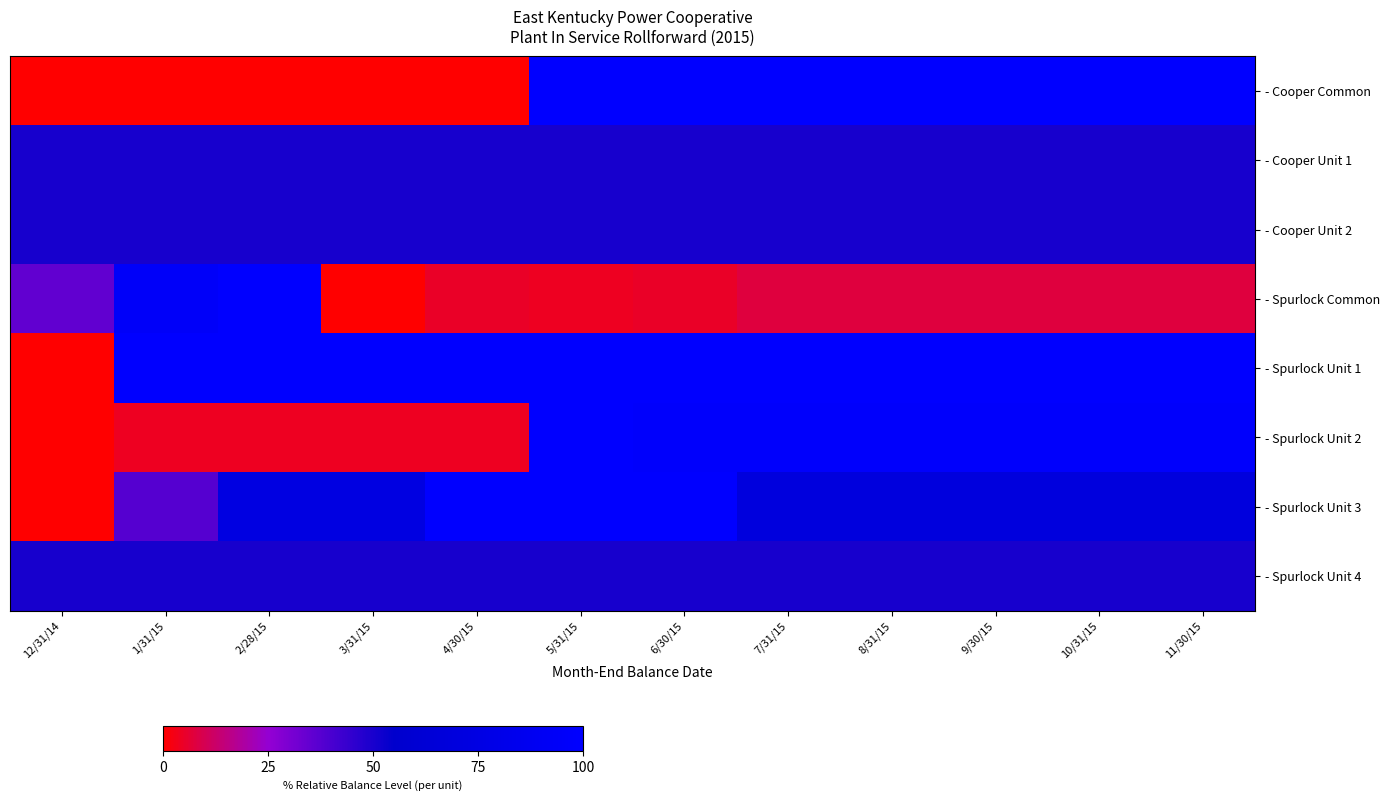

At which category is the sum across all series the highest?

5/31/15